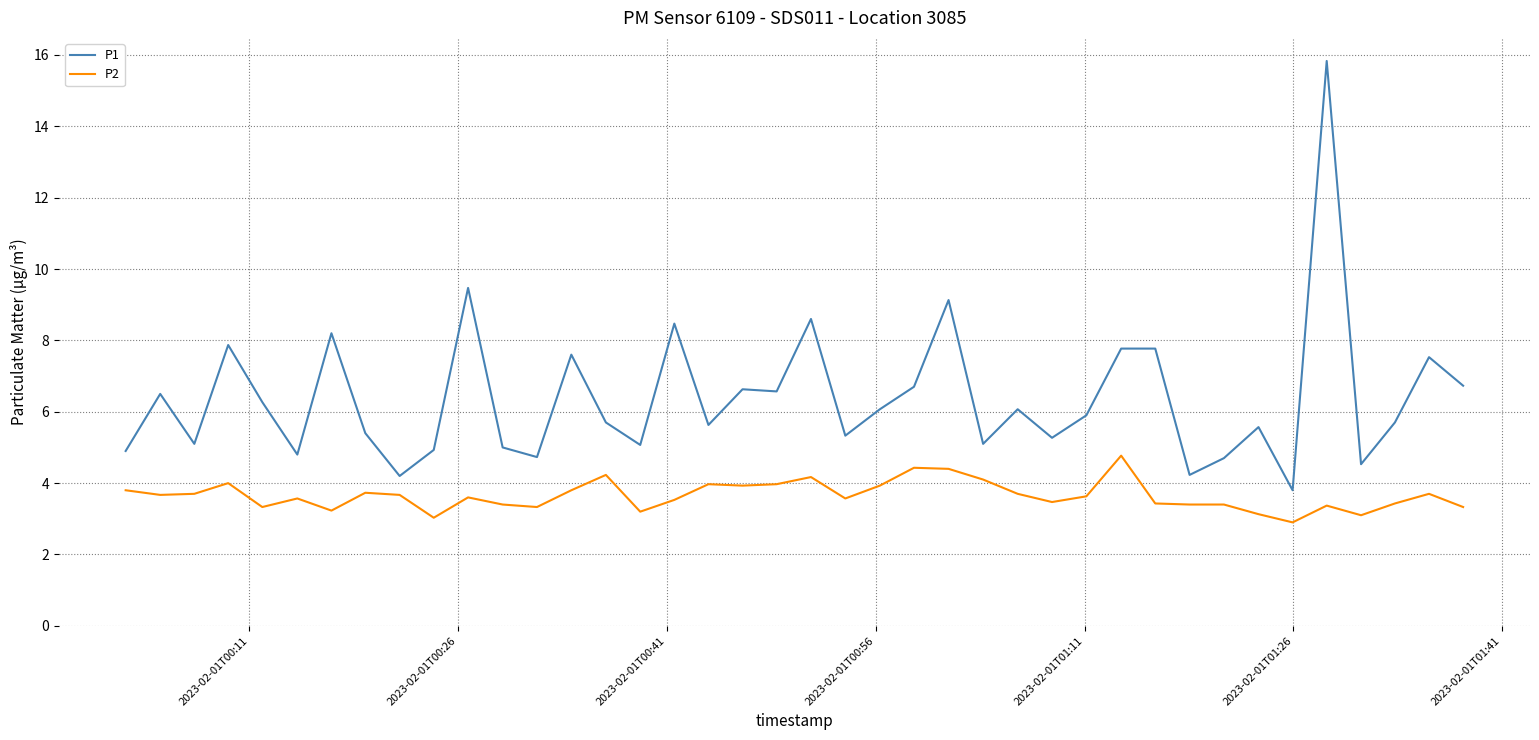

True or false: P1 and P2 cross at least once.

False